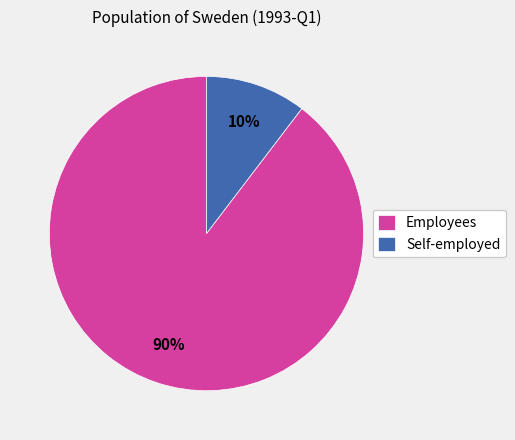

To the nearest percent, what portion does Self-employed represent?

10%